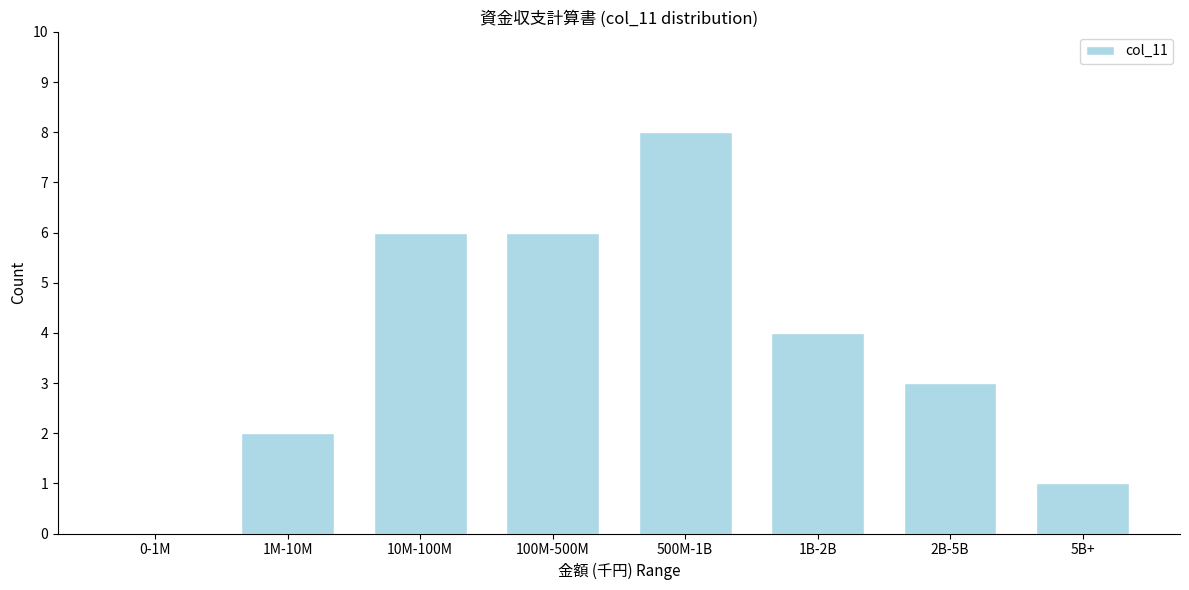

Reading left to right, transcribe all the data shown in this chart.

0-1M=0	1M-10M=2	10M-100M=6	100M-500M=6	500M-1B=8	1B-2B=4	2B-5B=3	5B+=1